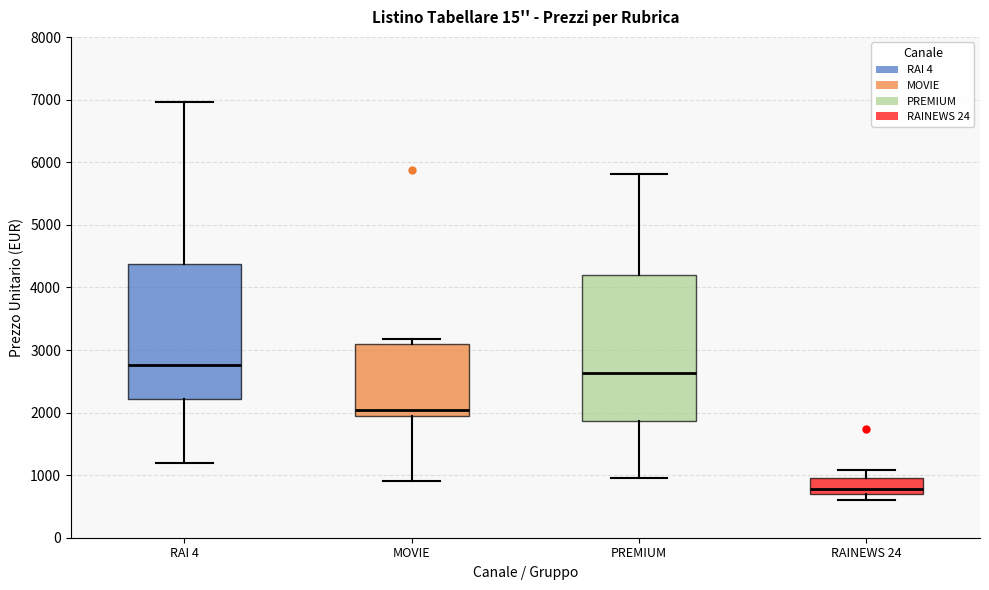

Reading left to right, read every box against the y-axis: the position of its median line, the range the box covers, and the ends of its whiskers. The values are not printed on the chart, so give them approximately, as read against the axis.

RAI 4: median 2800, box 2200 to 4400, whiskers 1200 to 7000
MOVIE: median 2000 (just above the box's lower edge), box 2000 to 3100, whiskers 900 to 3200
PREMIUM: median 2600, box 1900 to 4200, whiskers 1000 to 5800
RAINEWS 24: median 800, box 700 to 1000, whiskers 600 to 1100